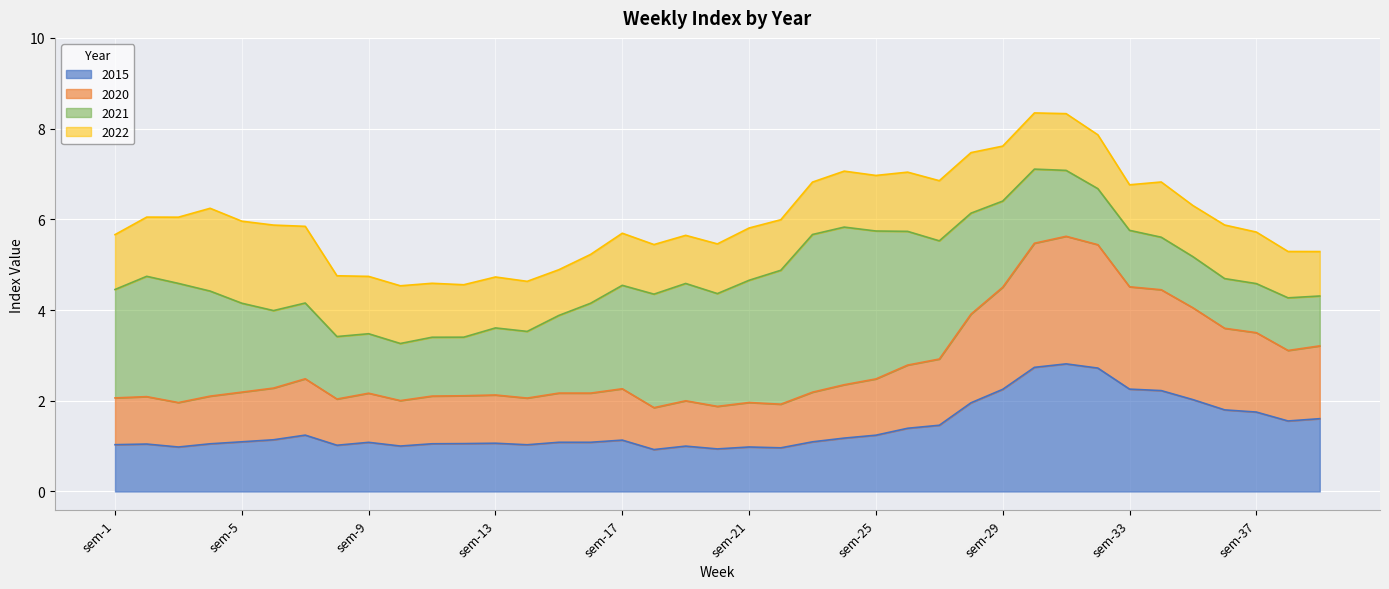

The value of 2020 at sem-1 is 3.3. True or false?

False